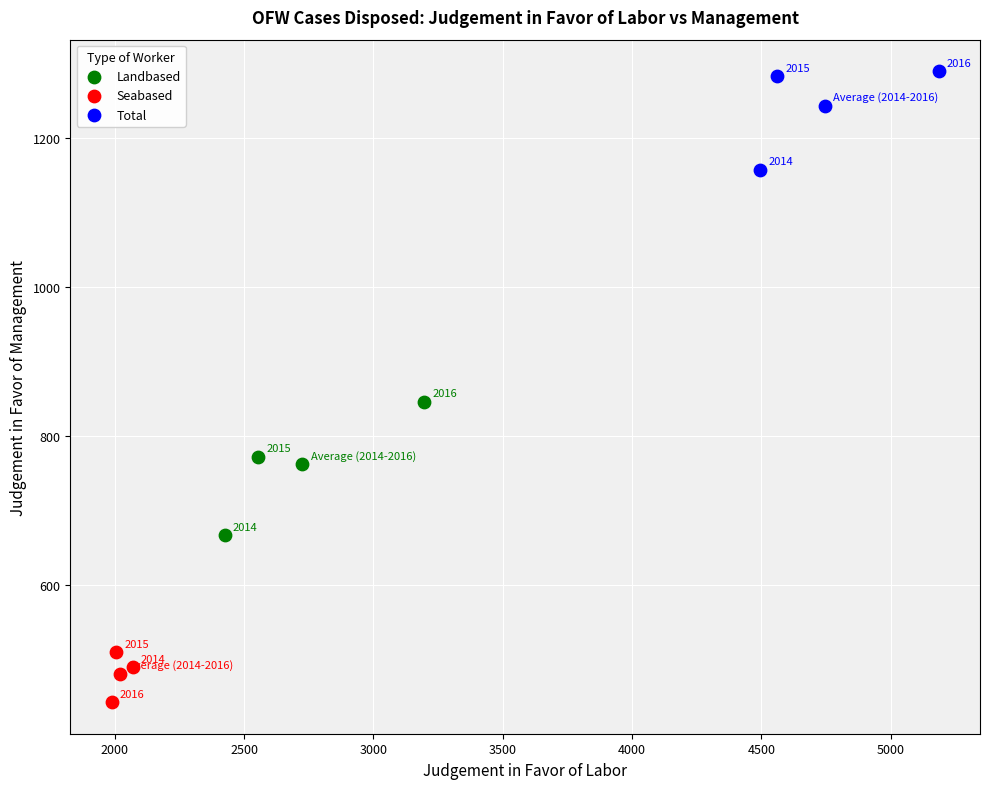

Which series contains the lowest Y value?

Seabased